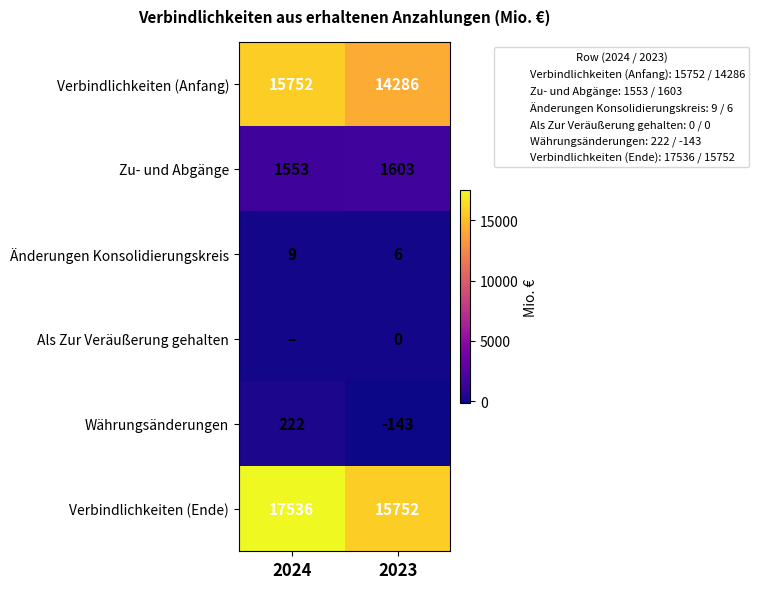

Rank the series by their maximum value, from lowest to highest.

Als Zur Veräußerung gehalten, Änderungen Konsolidierungskreis, Währungsänderungen, Zu- und Abgänge, Verbindlichkeiten (Anfang), Verbindlichkeiten (Ende)